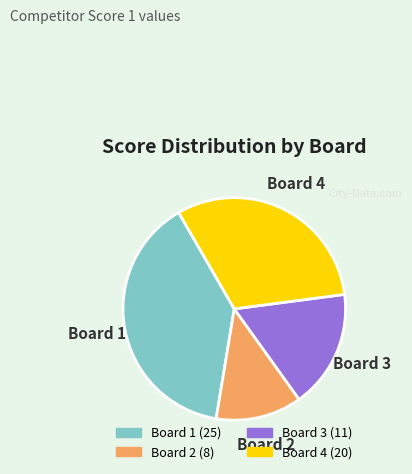

Is there any slice that represents more than half of the pie?

No